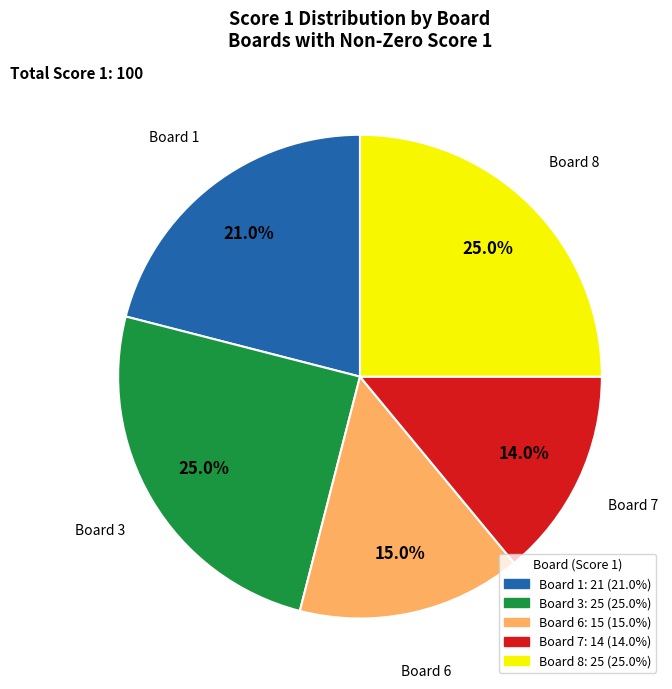

Is the sum of Board 6 and Board 3 greater than half?

No